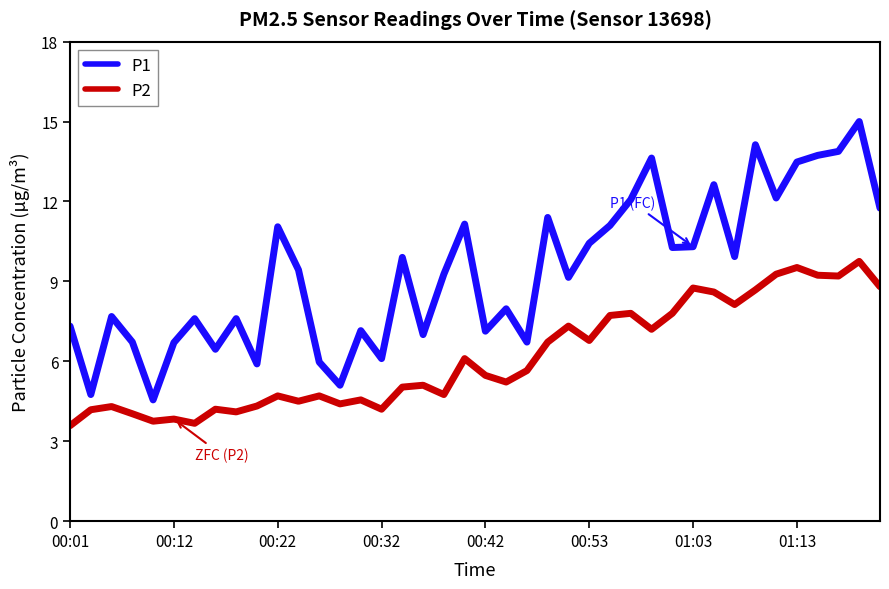

Which series has the largest range (max minus min)?

P1